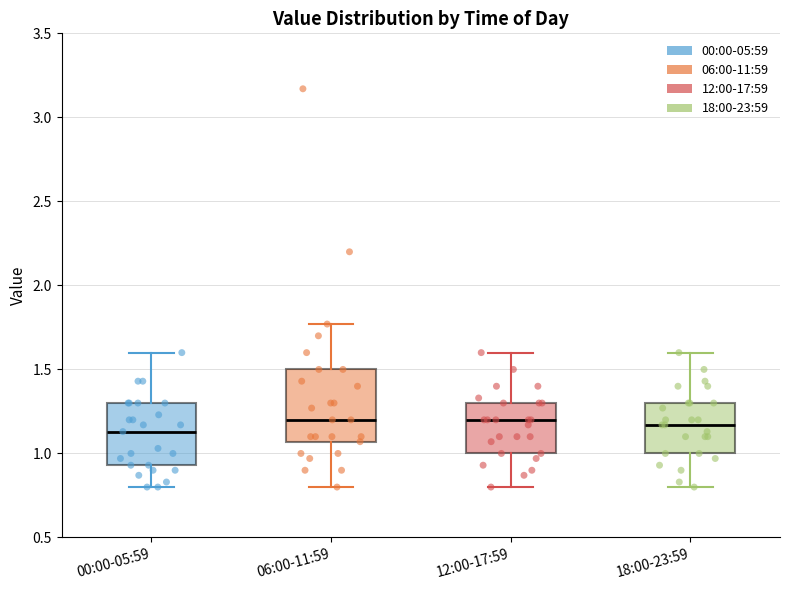

Which box is the tallest, from its lower edge to its upper edge?

06:00-11:59